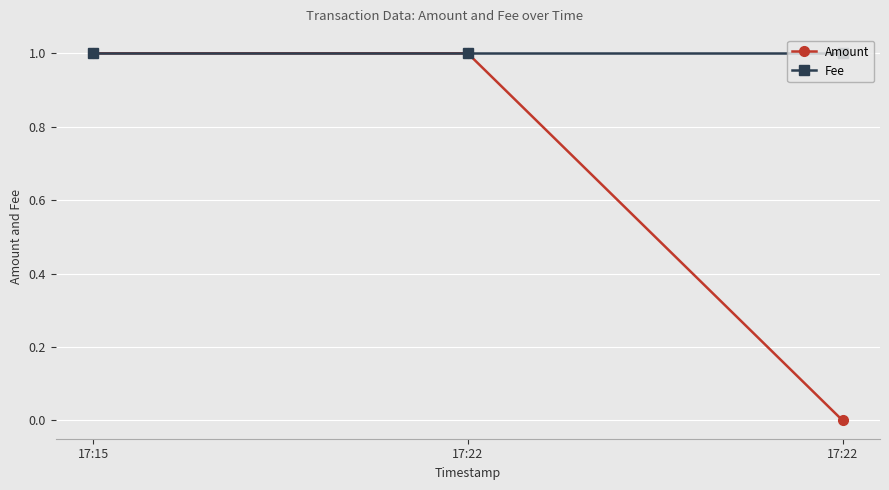

What are all the series names shown in the legend?

Amount, Fee